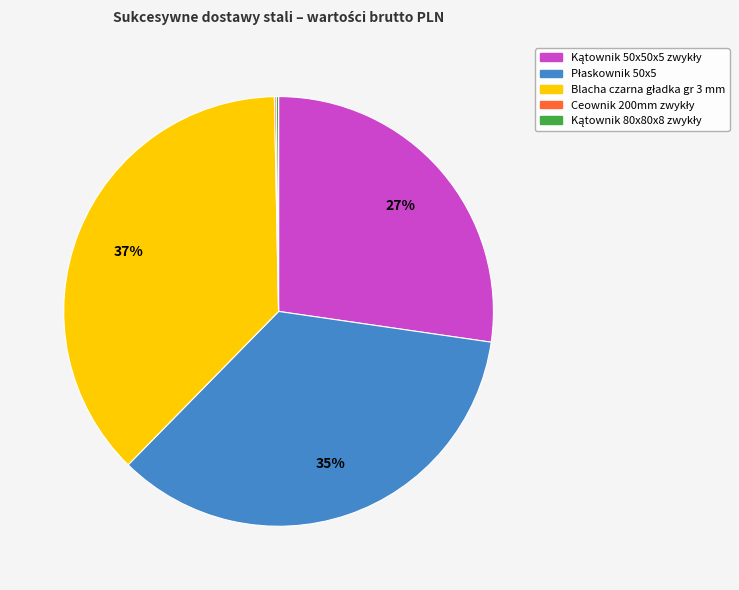

To the nearest percent, what is the difference between the largest and smallest slice percentages?

37%